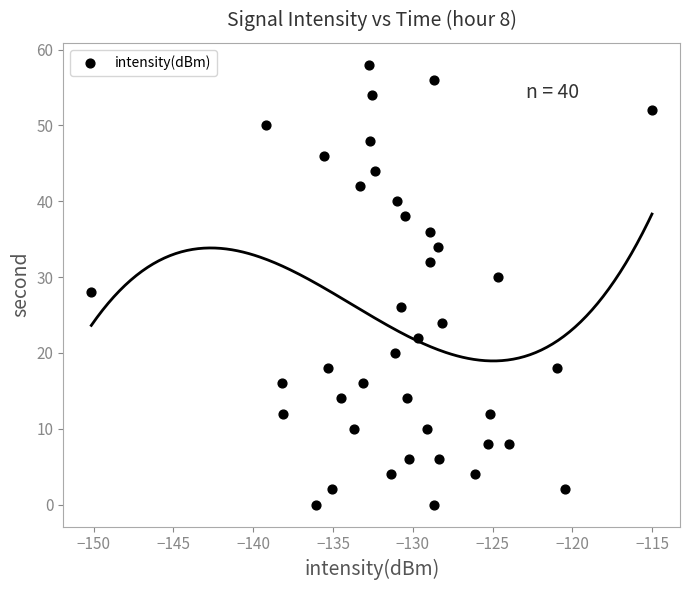

What is the range of Y values (max minus min)?

58